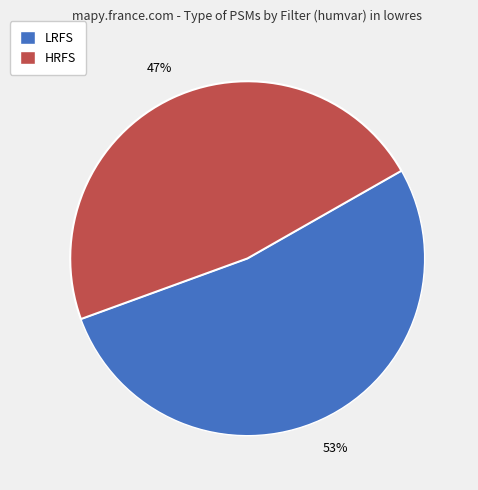

Rank the categories by value from highest to lowest.

LRFS, HRFS